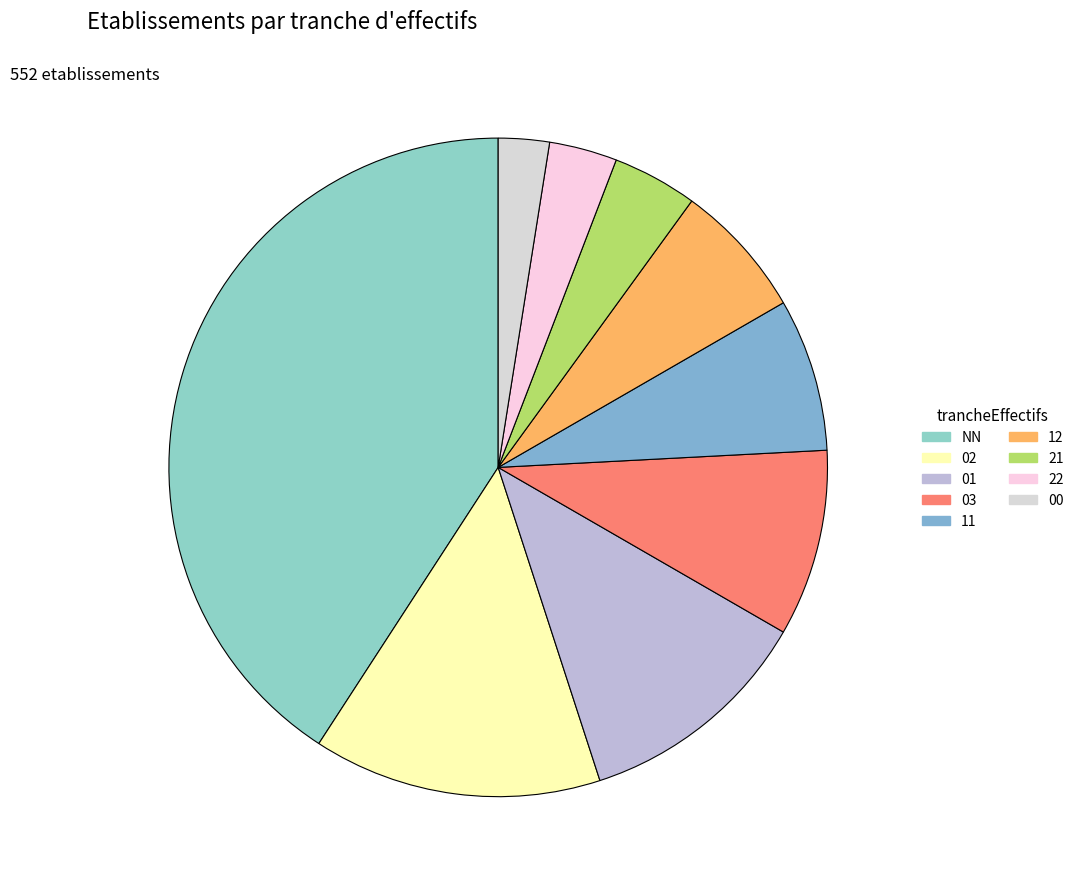

Is it true that 02 is 3% of the pie?

False